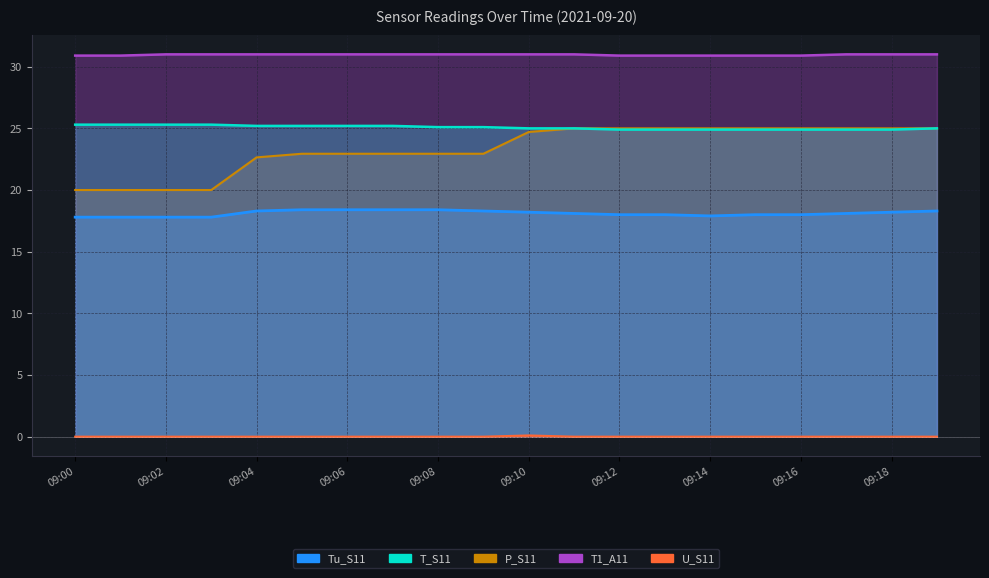

True or false: U_S11 and T_S11 cross at least once.

False